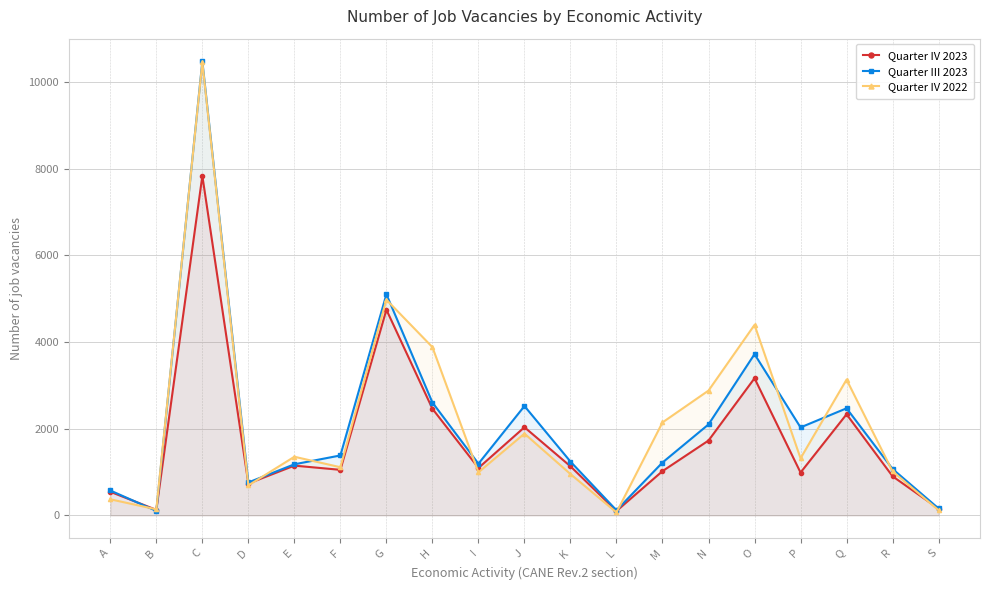

Which has a higher value, J or A?

J